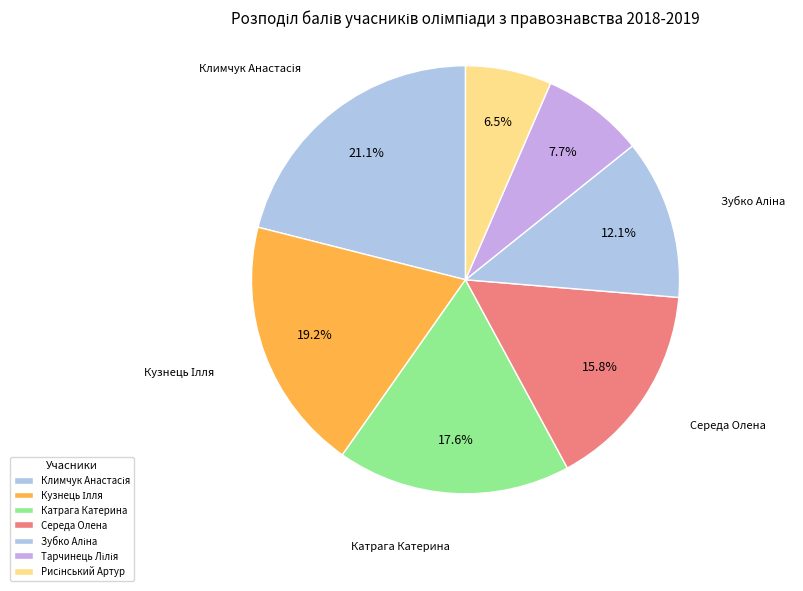

To the nearest percent, what is the average slice percentage?

14%